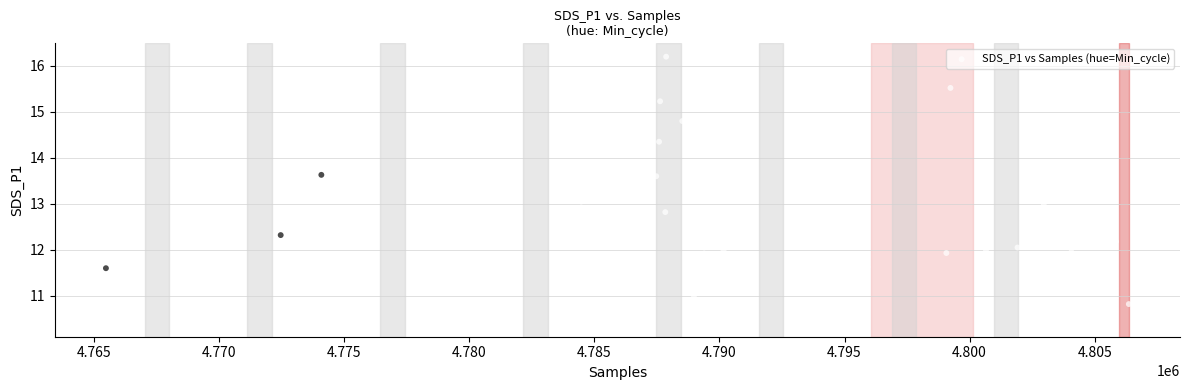

What is the range of X values (max minus min)?

40889.0